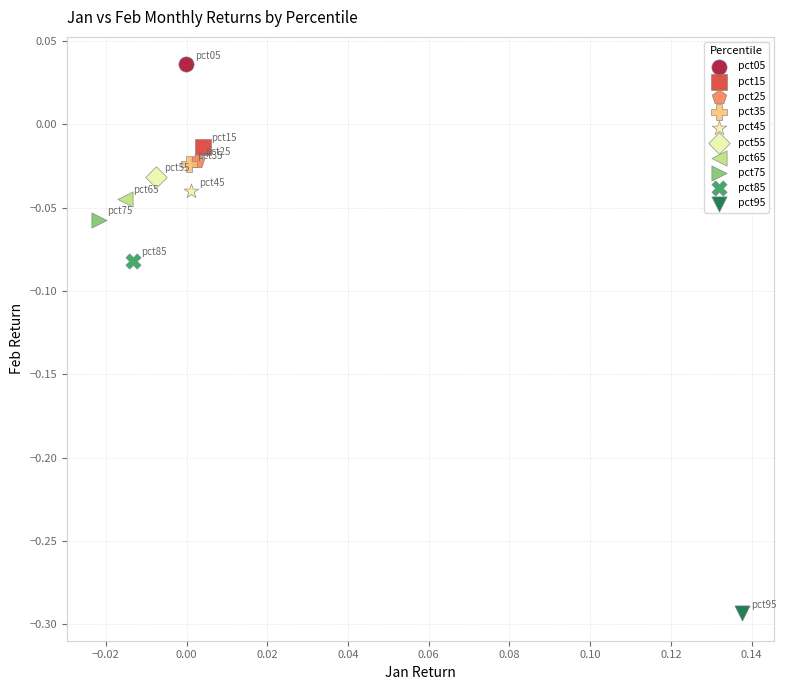

What are all the series names shown in the legend?

pct05, pct15, pct25, pct35, pct45, pct55, pct65, pct75, pct85, pct95